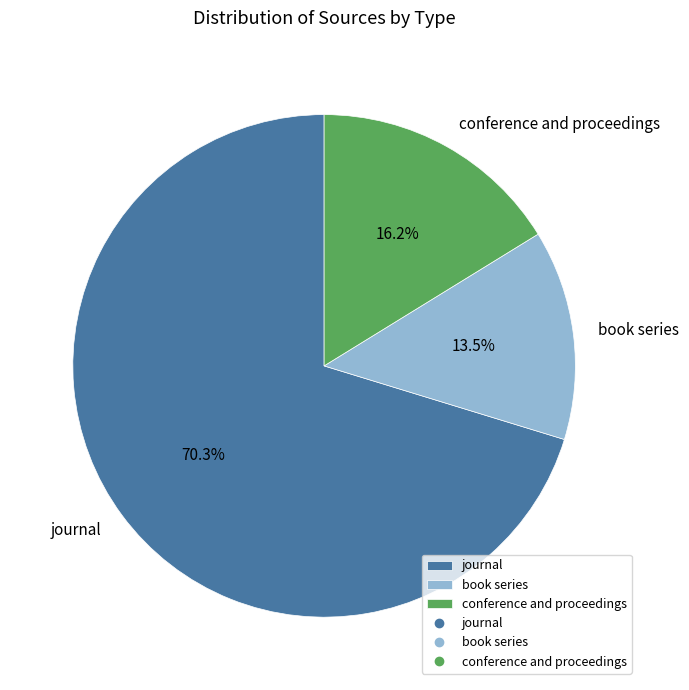

Count the number of slices in the pie.

3